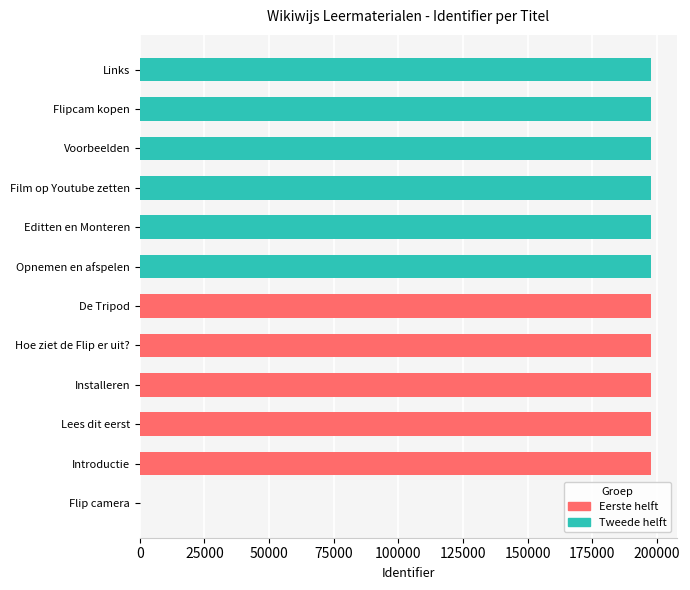

Which series has the largest range (max minus min)?

Tweede helft